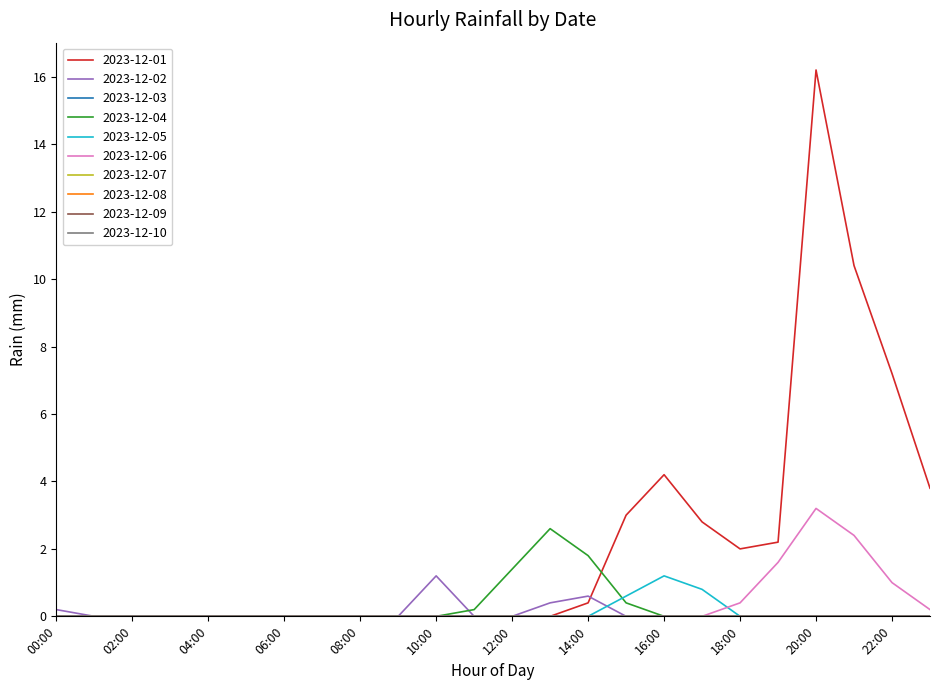

List the labels in order of 2023-12-06 value, largest first.

20:00, 21:00, 19:00, 22:00, 18:00, 23:00, 00:00, 01:00, 02:00, 03:00, 04:00, 05:00, 06:00, 07:00, 08:00, 09:00, 10:00, 11:00, 12:00, 13:00, 14:00, 15:00, 16:00, 17:00